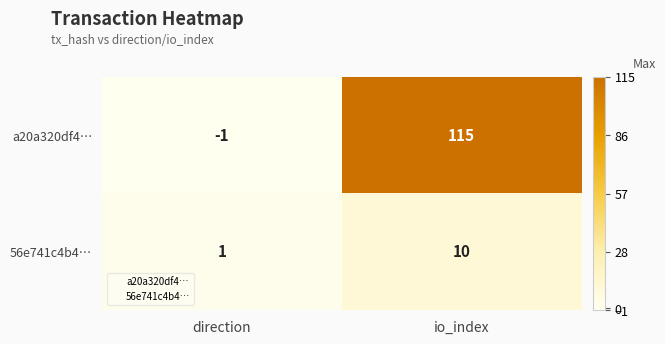

At how many categories does at least one series exceed 104?

1